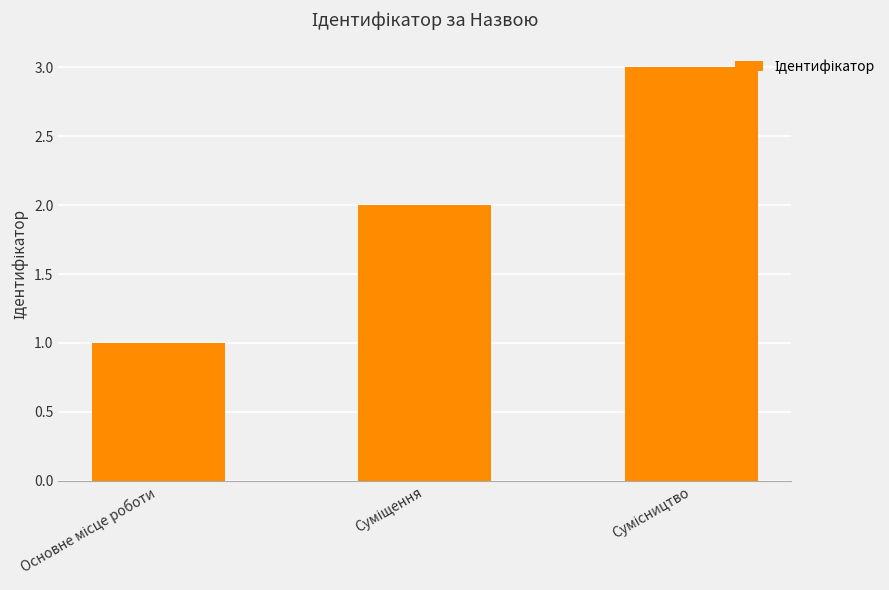

What is the greatest value displayed?

3